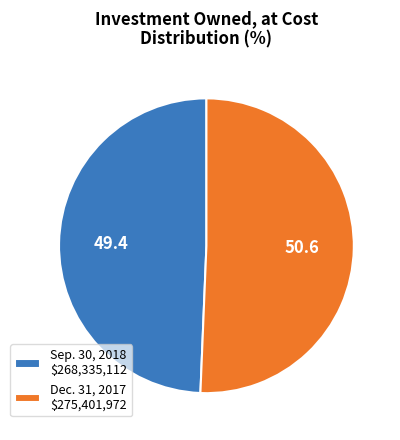

Does Sep. 30, 2018 account for over 50% of the chart?

No